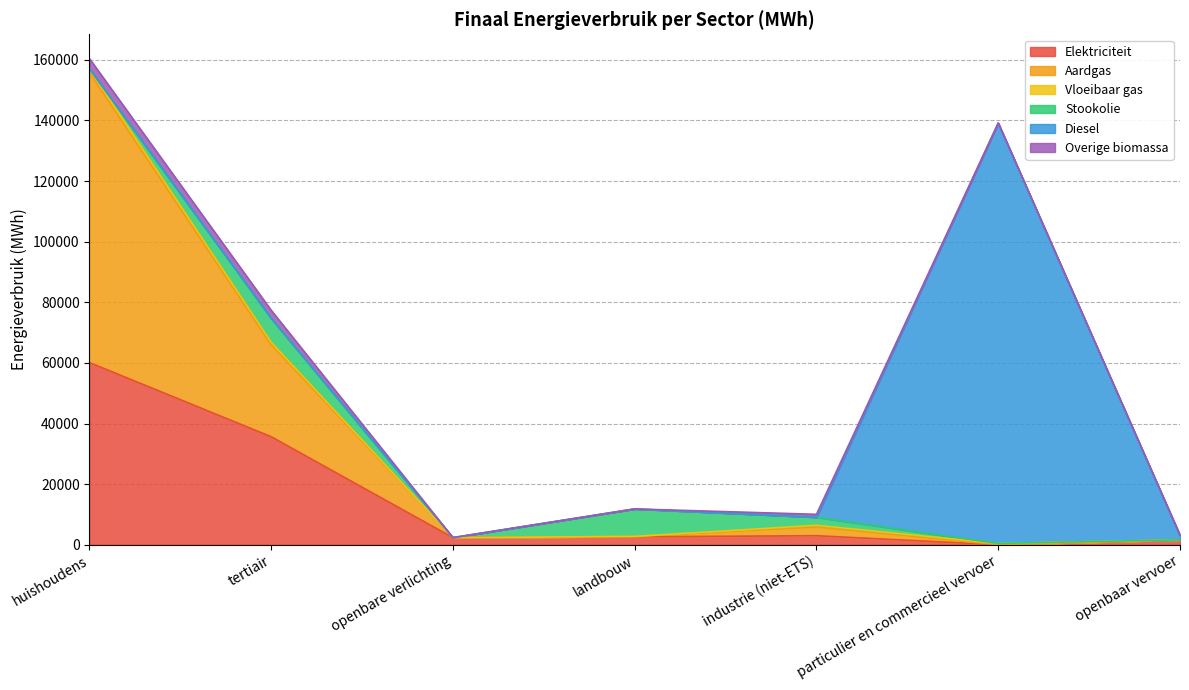

Is the value of Elektriciteit at openbare verlichting greater than the value of Overige biomassa at landbouw?

Yes